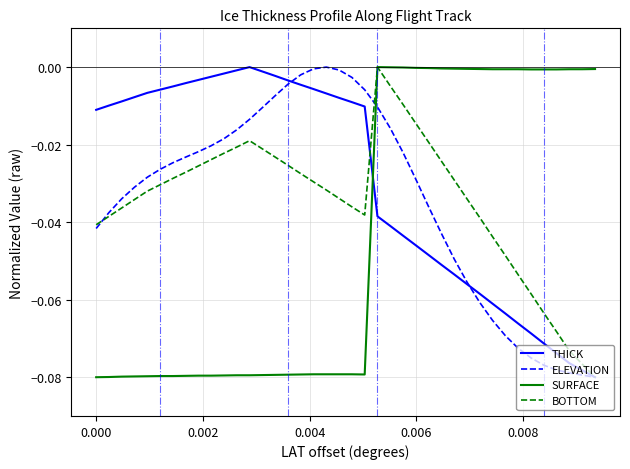

Which series has the largest total across all categories?

THICK